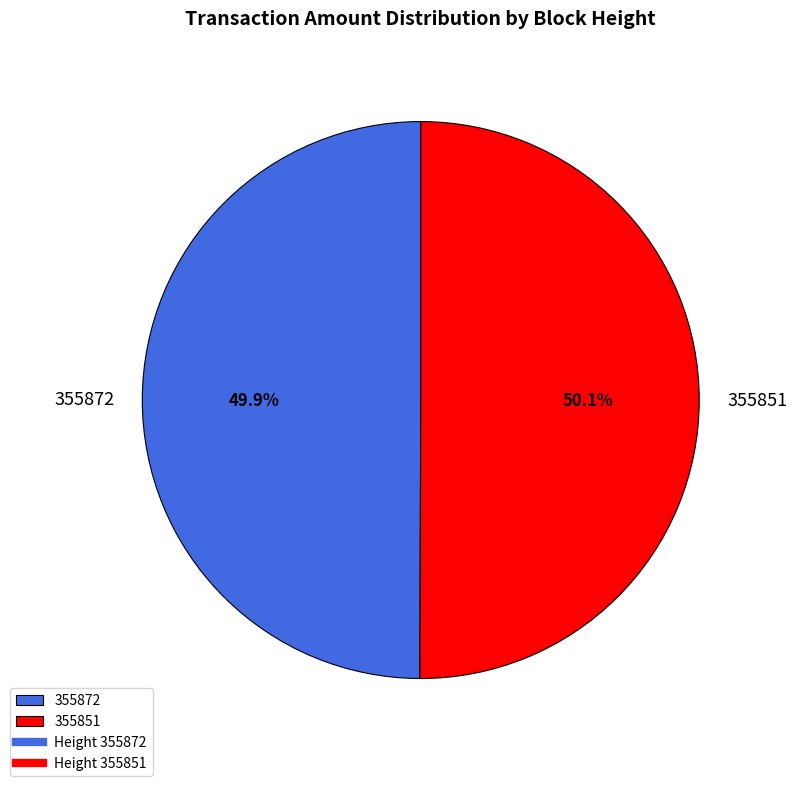

Approximately how many times larger is the value at 355851 compared to 355872?

1.0